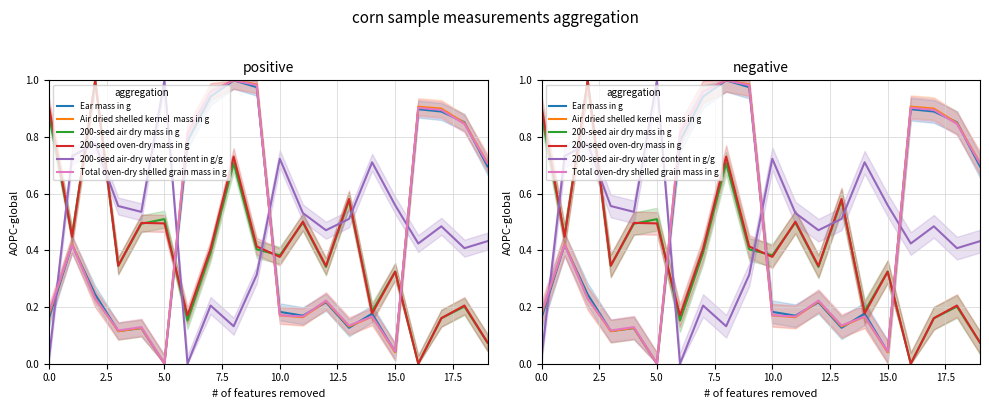

What is the average value of the 200-seed oven-dry mass in g series?

0.4